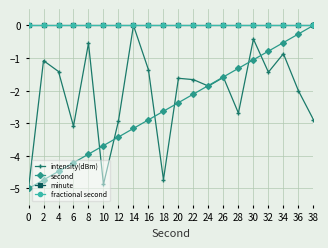

The second series shows -3.9 at 8. True or false?

True